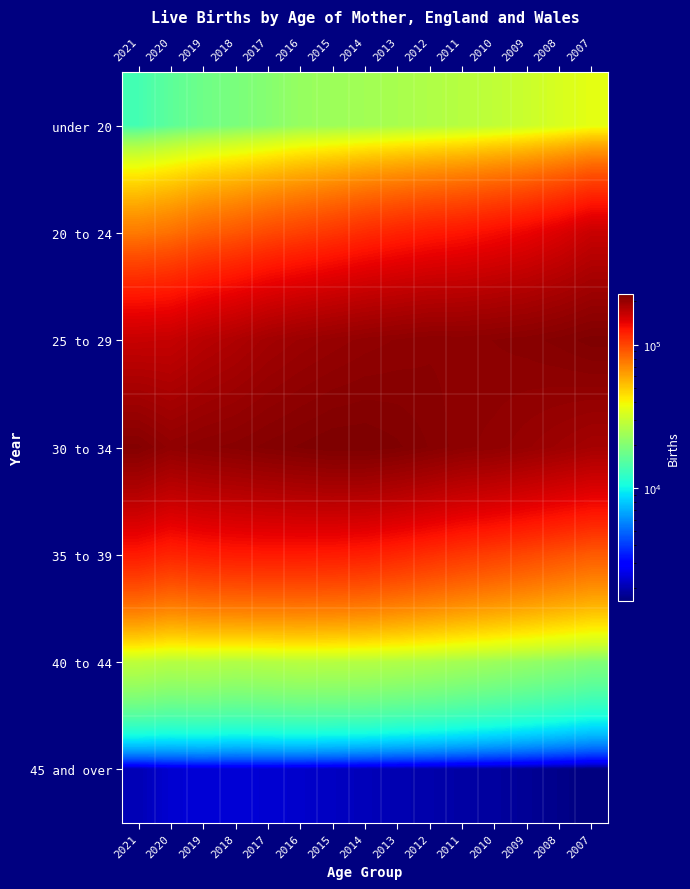

Reading left to right, extract all data points from this chart.

under 20: 2021=13738	2020=15940	2019=17720	2018=18976	2017=20358	2016=22465	2015=23240	2014=24116	2013=25004	2012=26107	2011=27180	2010=28790	2009=30586	2008=33062	2007=35921
20 to 24: 2021=75602	2020=79626	2019=86756	2018=91095	2017=97506	2016=102607	2015=108178	2014=114257	2013=119542	2012=124416	2011=128281	2010=133609	2009=140148	2008=149768	2007=162714
25 to 29: 2021=163223	2020=164765	2019=173944	2018=180858	2017=190028	2016=196132	2015=200536	2014=204685	2013=207540	2012=210041	2011=209530	2010=211299	2009=213429	2008=216892	2007=221641
30 to 34: 2021=216738	2020=205675	2019=209905	2018=212707	2017=216787	2016=220129	2015=223478	2014=223658	2013=220358	2012=214935	2011=208479	2010=205425	2009=200095	2008=194453	2007=188521
35 to 39: 2021=124942	2020=118426	2019=122409	2018=124567	2017=125114	2016=125205	2015=124098	2014=121699	2013=117399	2012=112369	2011=107102	2010=102509	2009=98235	2008=93563	2007=88890
40 to 44: 2021=28478	2020=27073	2019=27228	2018=26499	2017=26956	2016=27447	2015=27253	2014=27001	2013=26240	2012=25447	2011=24350	2010=23282	2009=22227	2008=21139	2007=19887
45 and over: 2021=2064	2020=2339	2019=2390	2018=2366	2017=2357	2016=2286	2015=2193	2014=2119	2013=2045	2012=1994	2011=1932	2010=1889	2009=1817	2008=1729	2007=1638